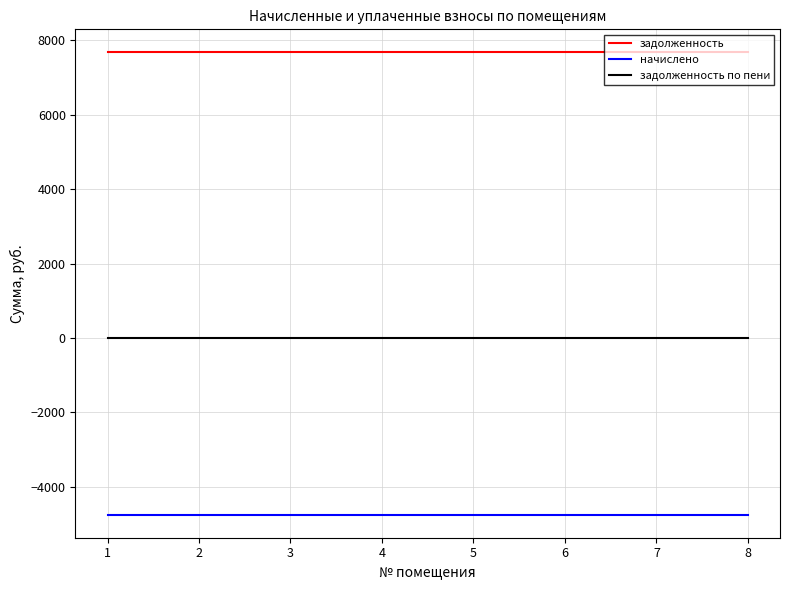

How many series are shown in this chart?

3